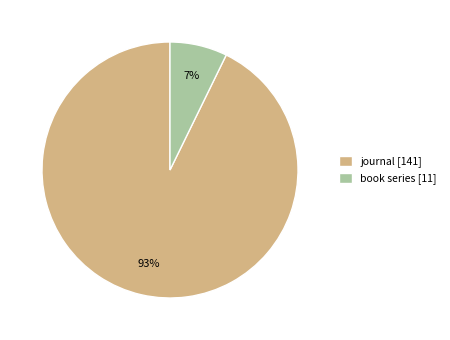

The book series [11] slice represents 2% of the pie. True or false?

False